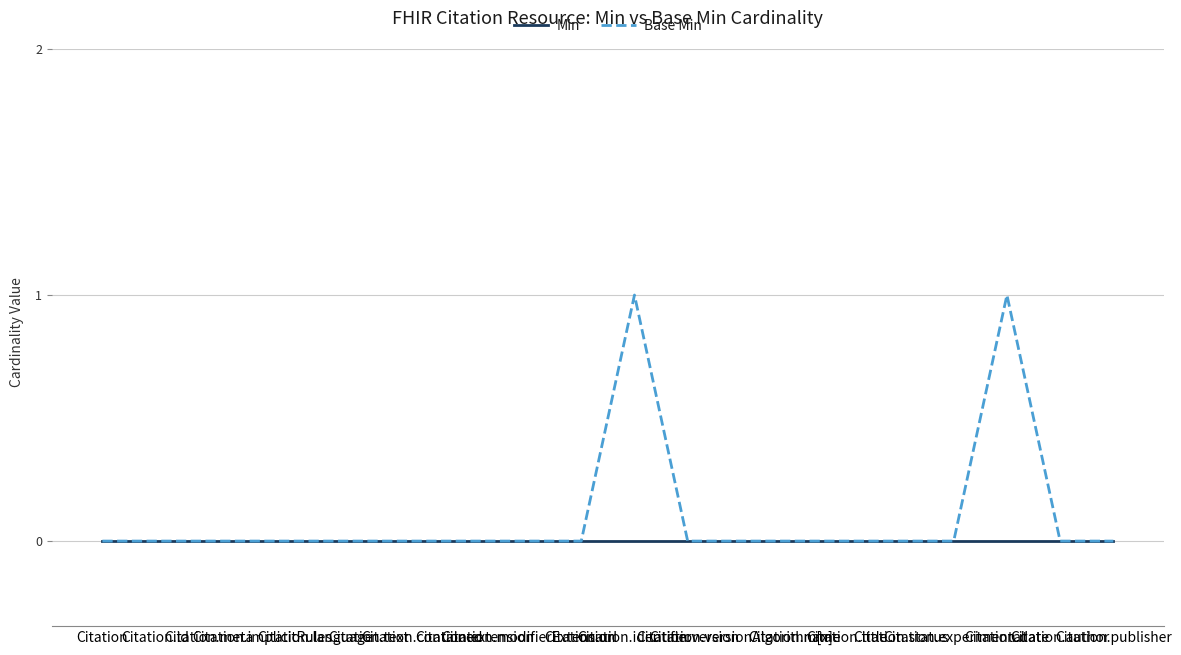

What are all the series names shown in the legend?

Min, Base Min